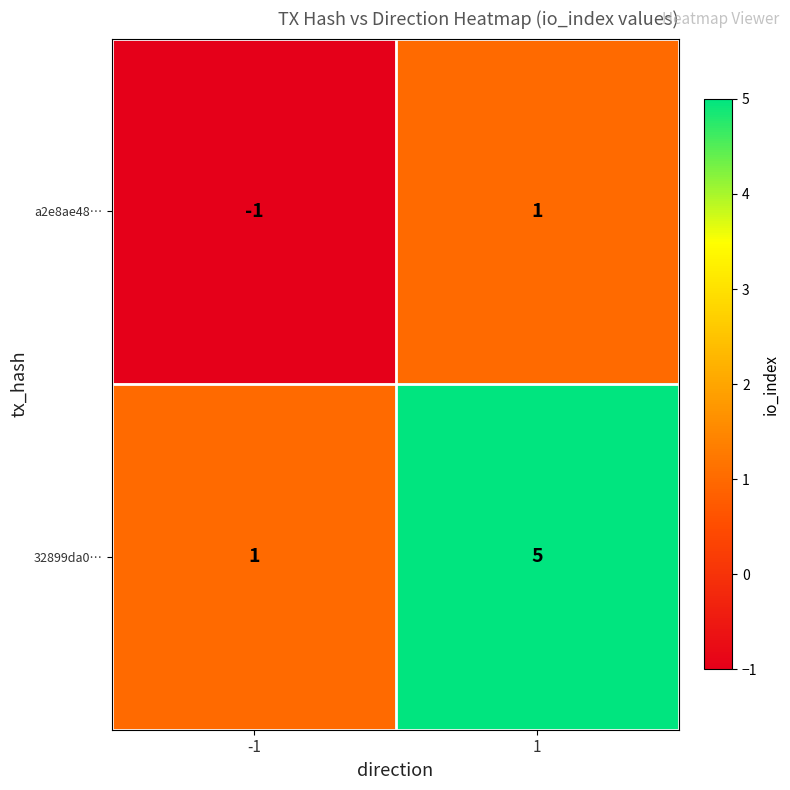

The value of 32899da0… at -1 is 1. True or false?

True